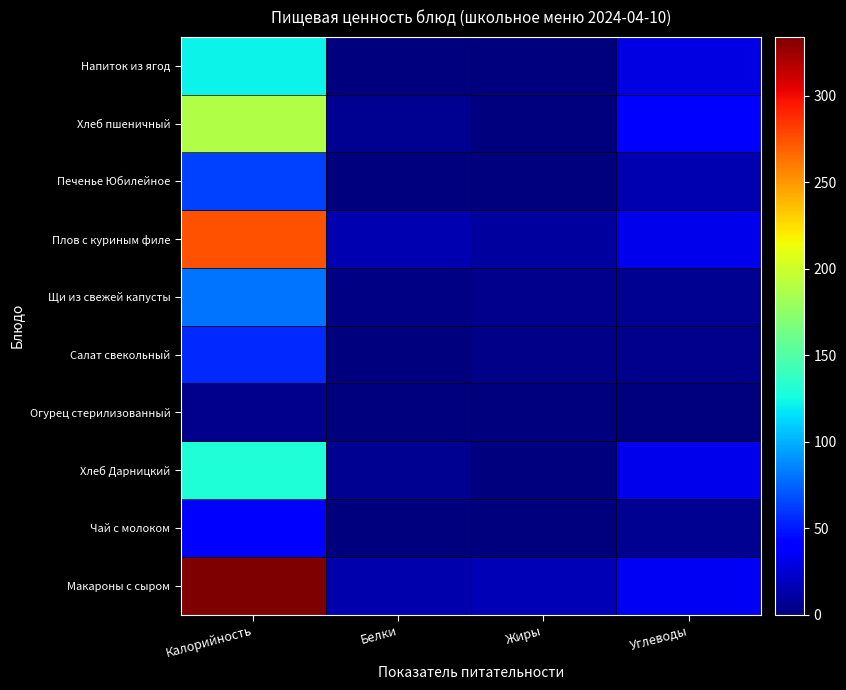

At how many categories does at least one series exceed 163?

1